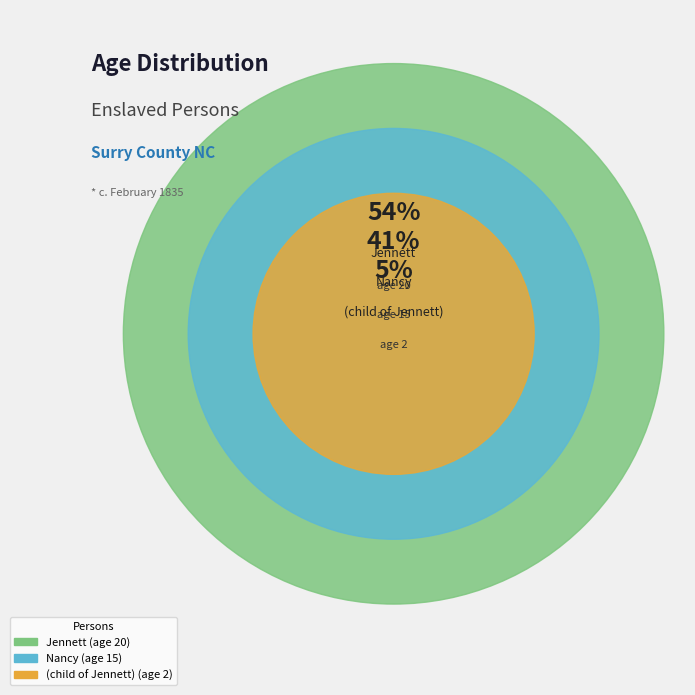

To the nearest percent, what portion does (child of Jennett) represent?

5%